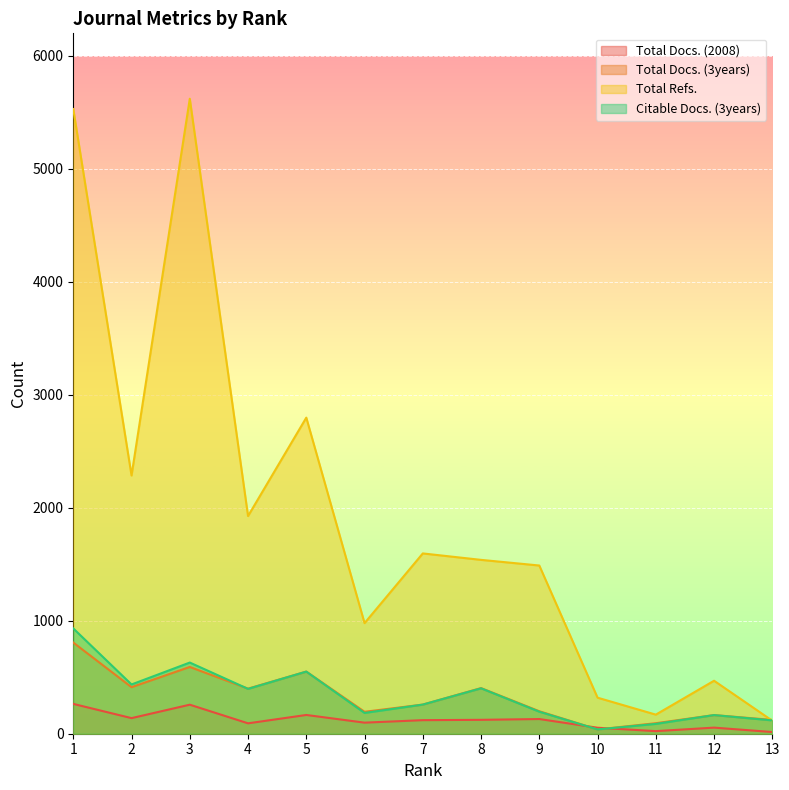

What is the value of the Citable Docs. (3years) point at the 5th from the left?

550